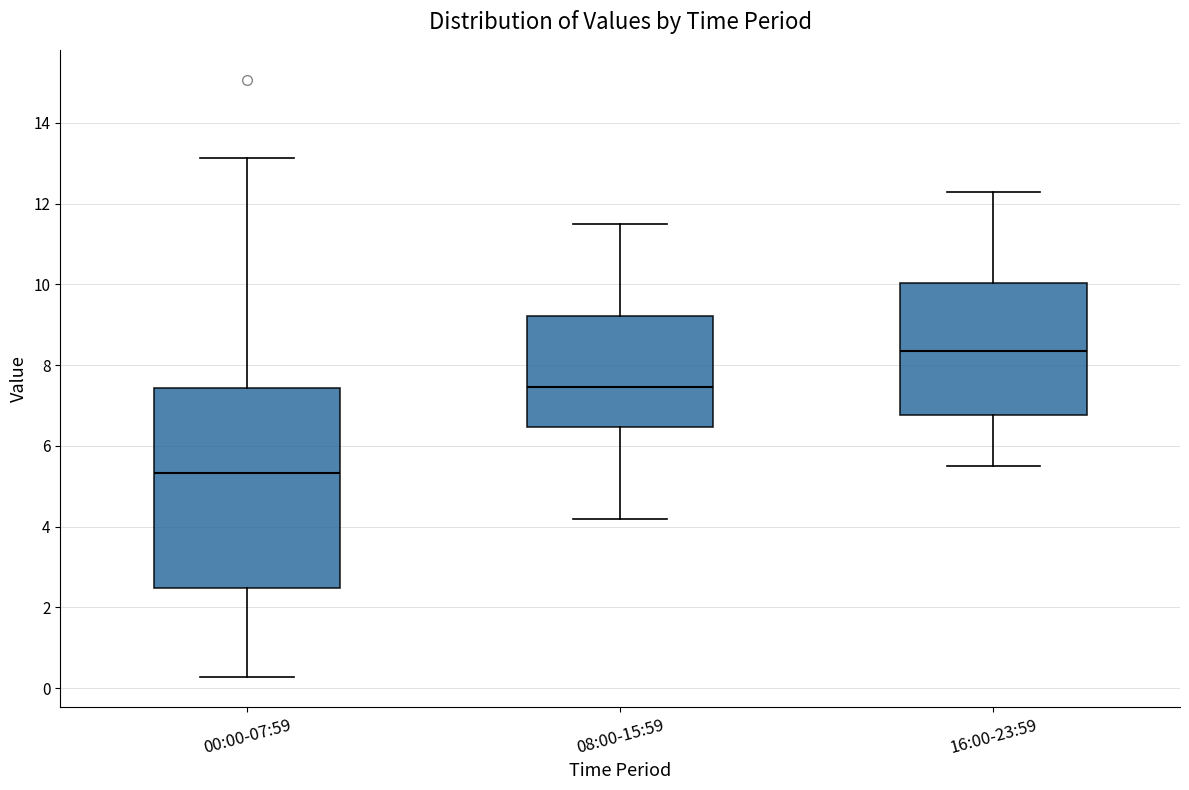

Which box's median line is the lowest?

00:00-07:59